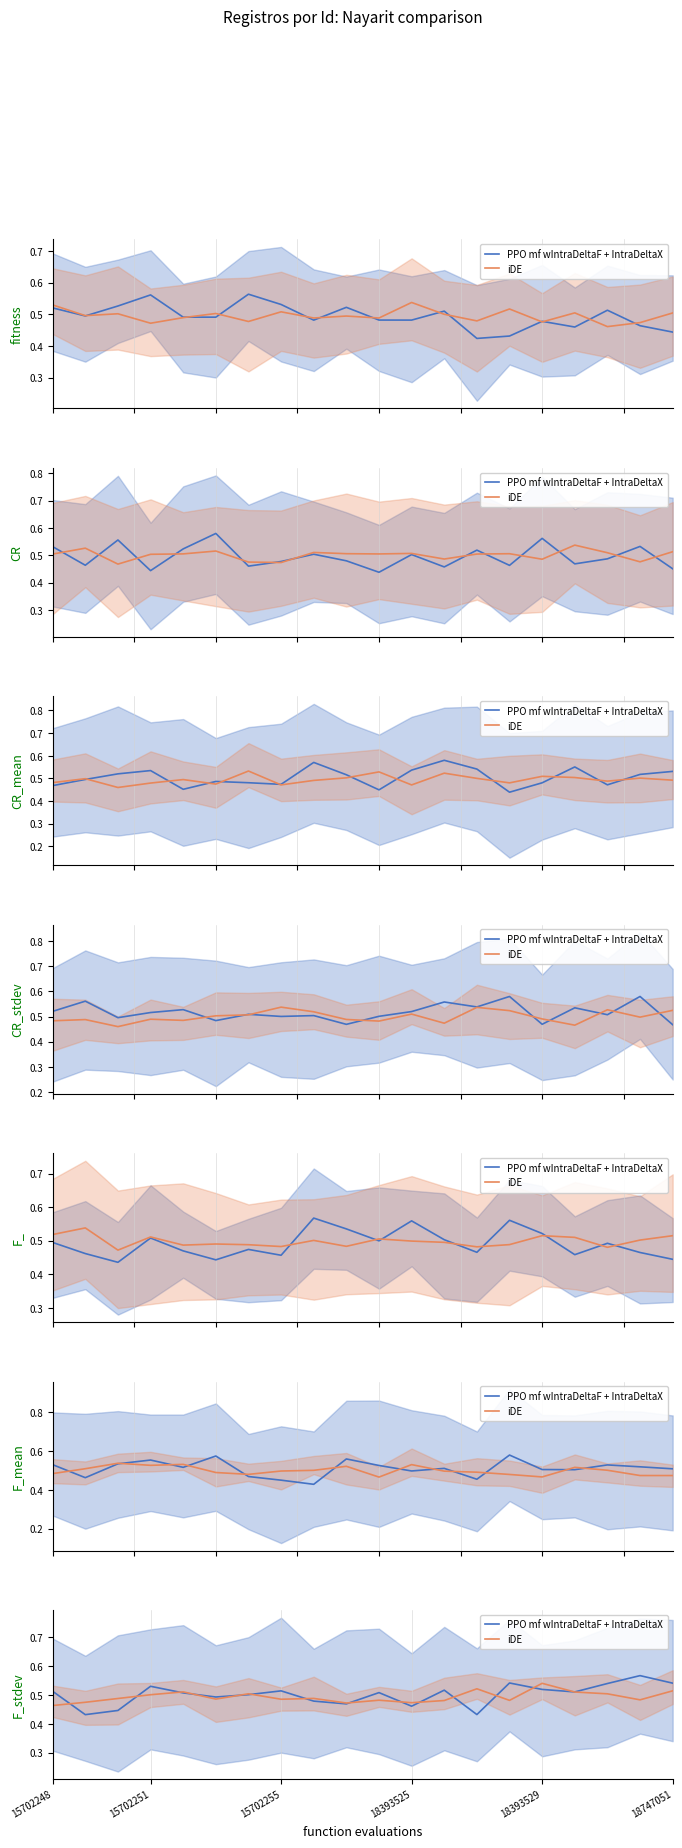

What is the maximum value for PPO mf wIntraDeltaF + IntraDeltaX?

0.6